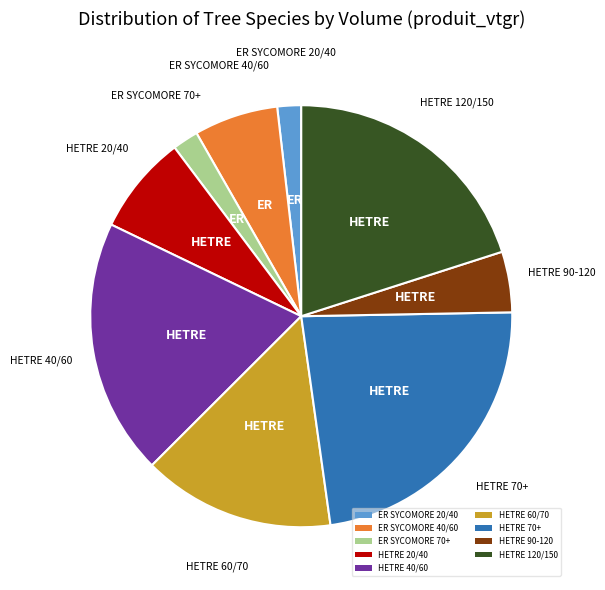

Which category has the biggest portion of the pie?

HETRE 70+